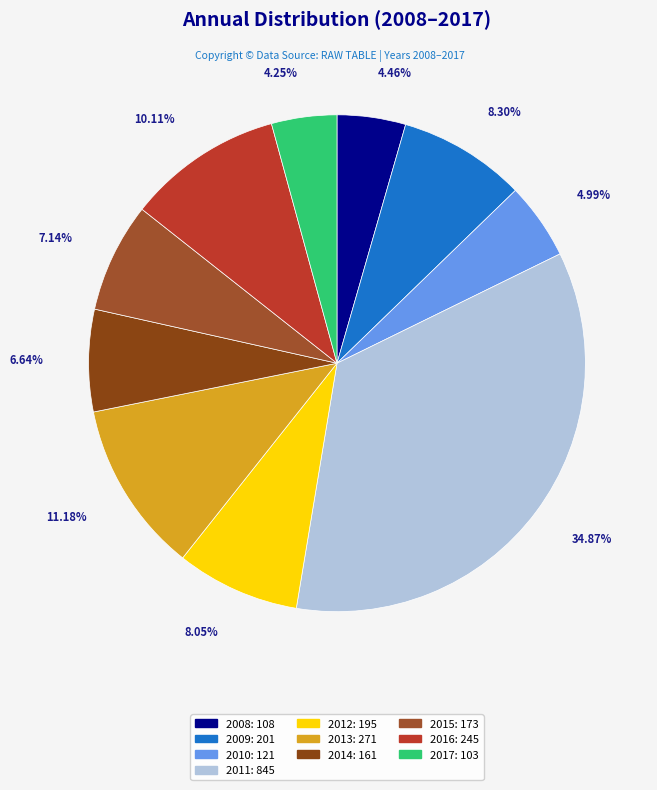

Is it true that 2016 is 3% of the pie?

False